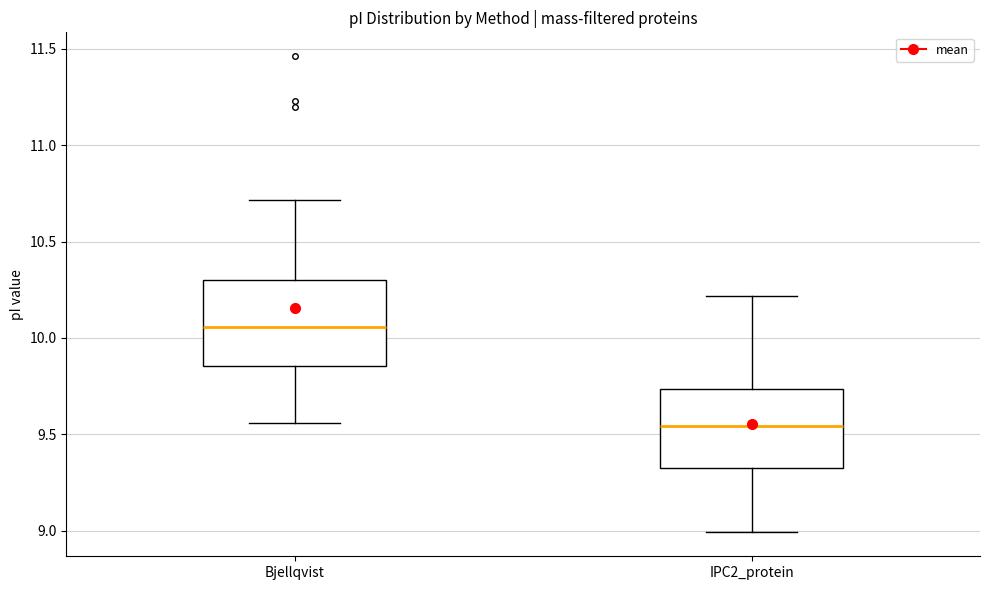

Reading left to right, transcribe this box plot: for each box, give where its median line is, the range the box spans, and where its two whiskers end, as read against the y-axis. The values are not printed on the chart, so give them approximately, as read against the axis.

Bjellqvist: median 10.05, box 9.85 to 10.30, whiskers 9.55 to 10.70
IPC2_protein: median 9.55, box 9.30 to 9.75, whiskers 9.00 to 10.20